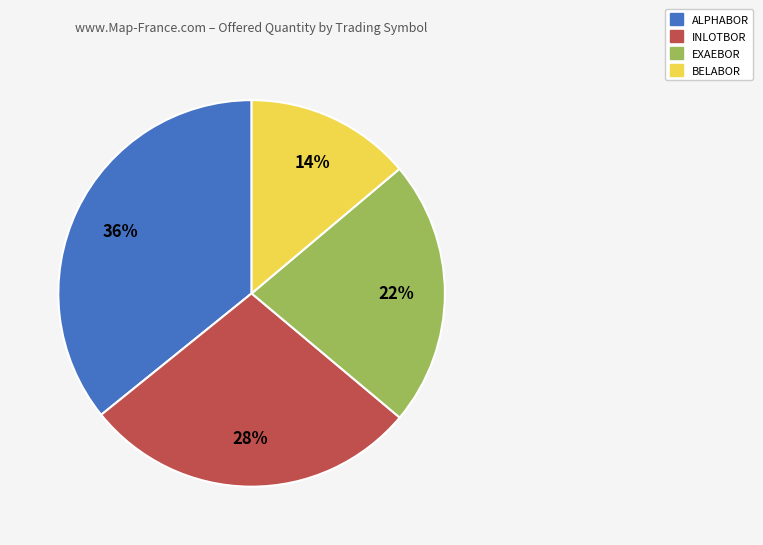

To the nearest percent, what is the average slice percentage?

25%